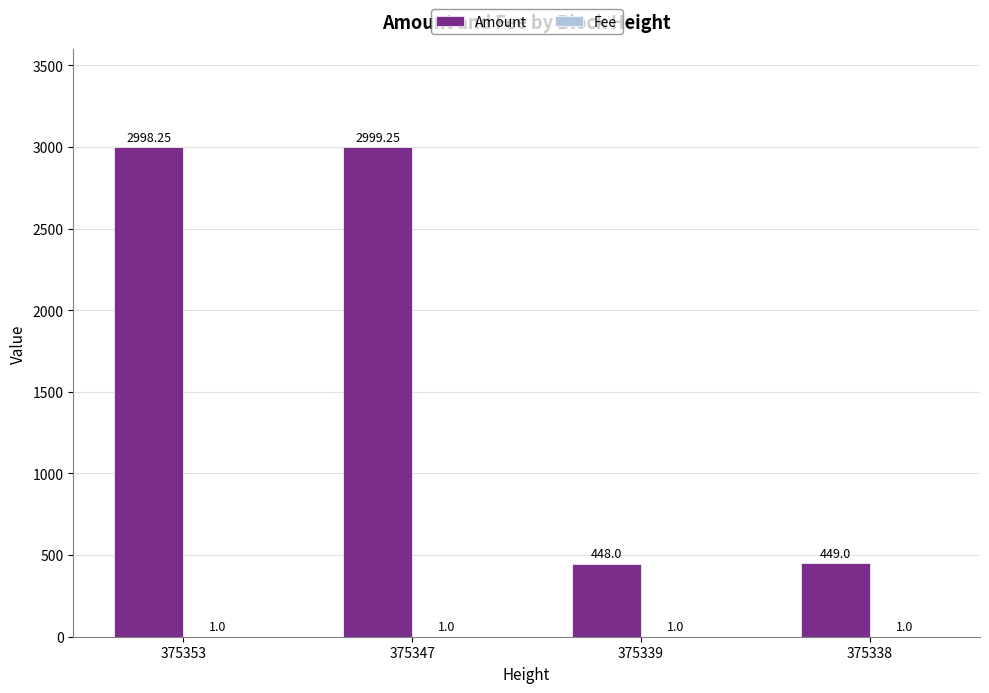

Which series has the largest total across all categories?

Amount